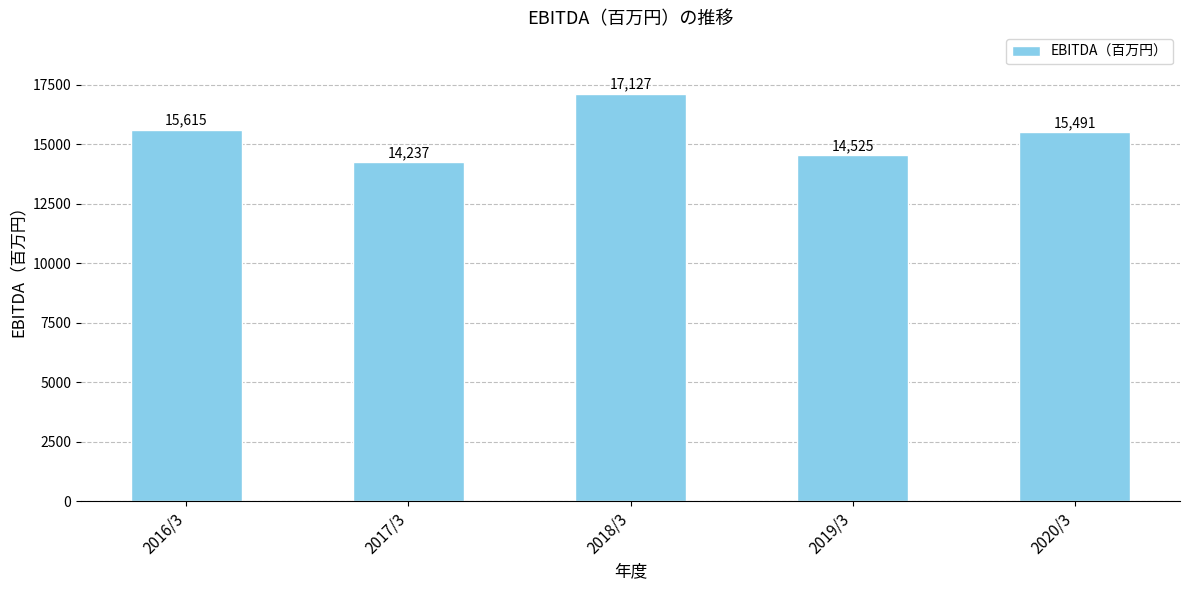

How many values are below 15491?

2